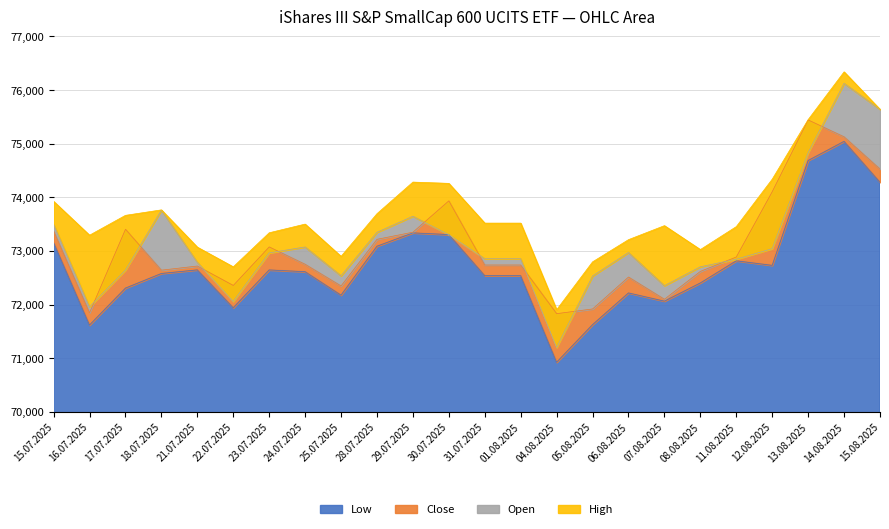

What is the label of the 24th point from the right?

15.07.2025